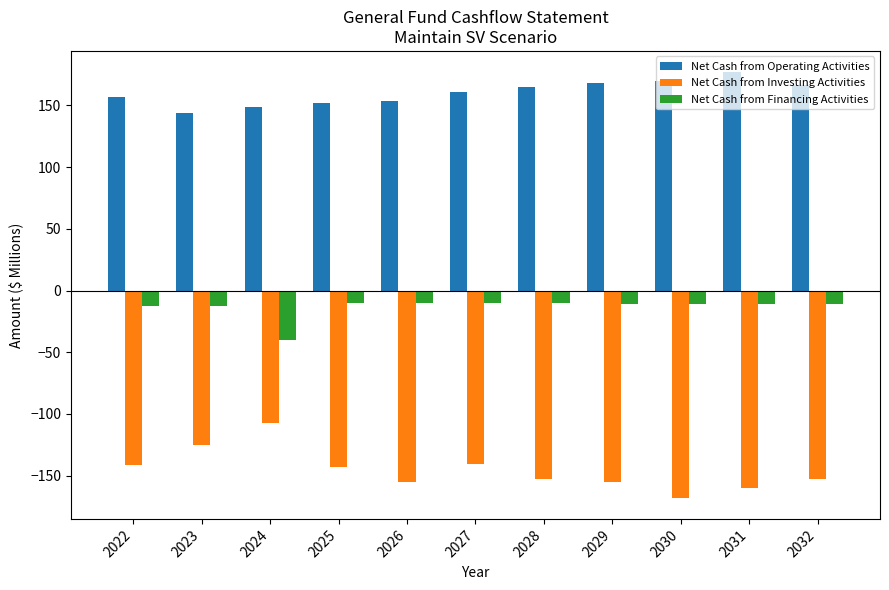

What is the spread (max minus min) of values at 2026?

308.6